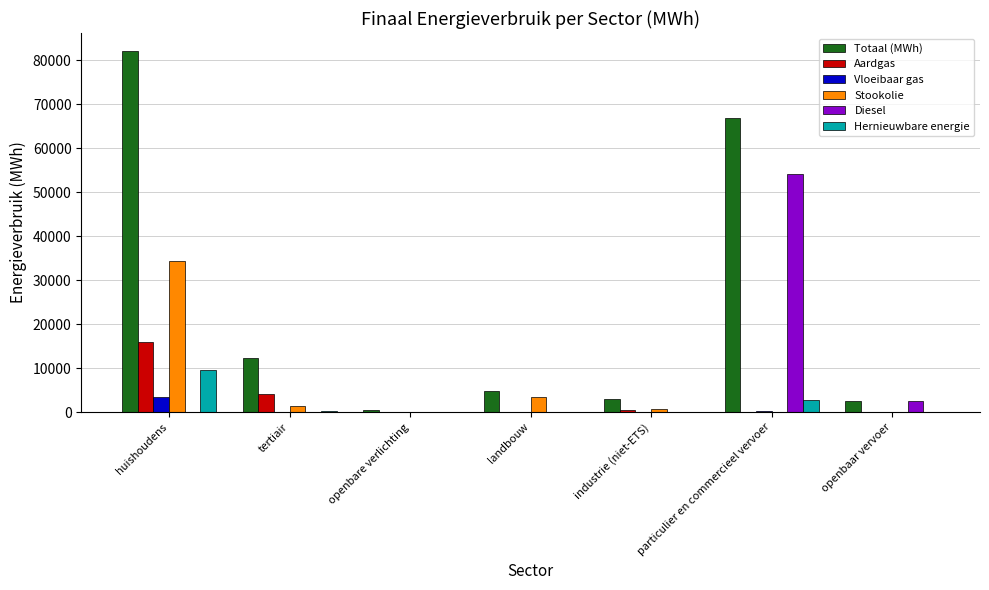

Which series changed the most between tertiair and openbaar vervoer?

Totaal (MWh)